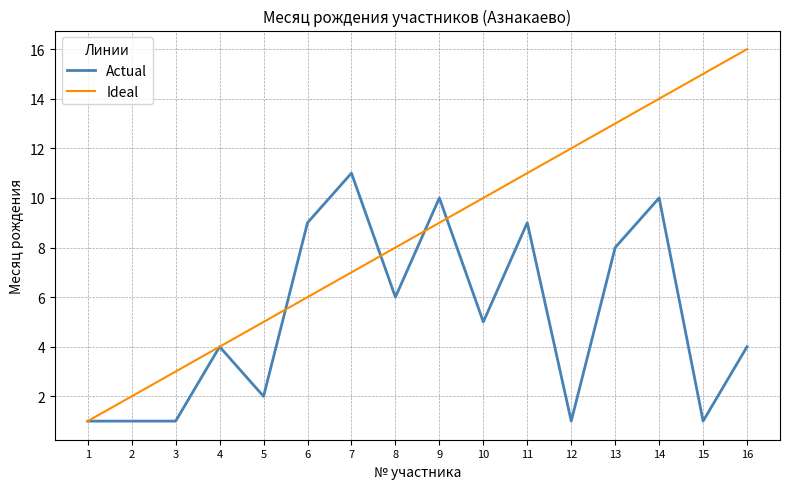

Reading left to right, what are all the values shown in this chart?

Actual: 1	1	1	4	2	9	11	6	10	5	9	1	8	10	1	4
Ideal: 1	2	3	4	5	6	7	8	9	10	11	12	13	14	15	16